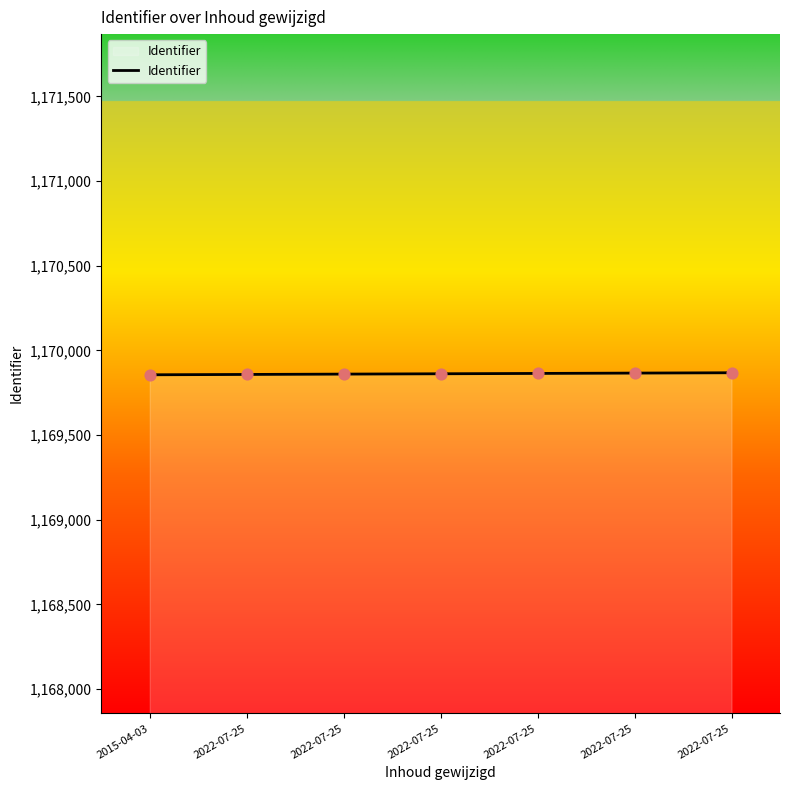

Which has a higher value, 2015-04-03 or 2022-07-25?

2022-07-25